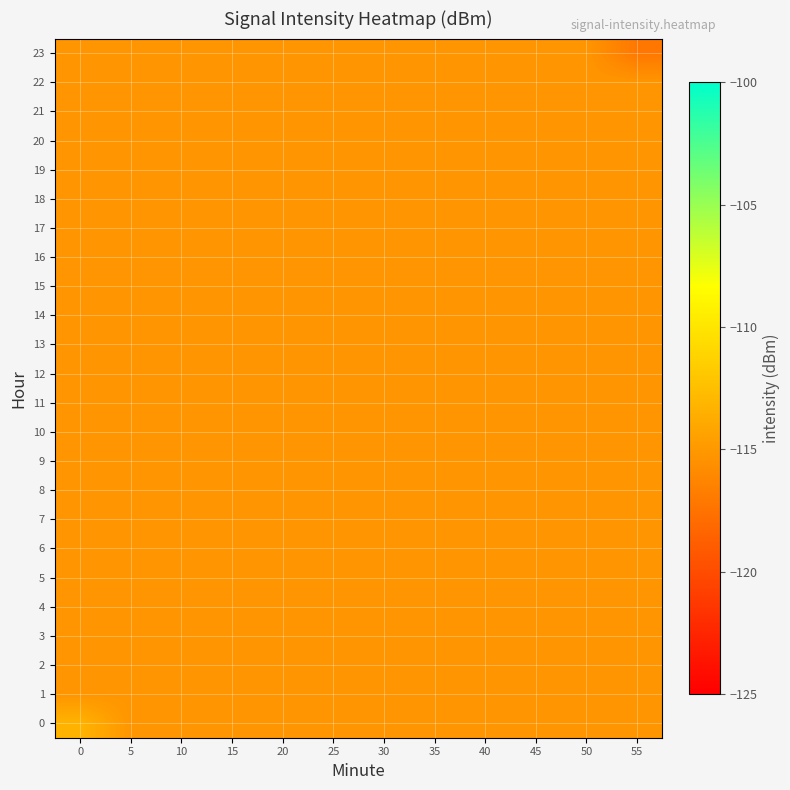

Which has a higher value, 5 or 20?

5